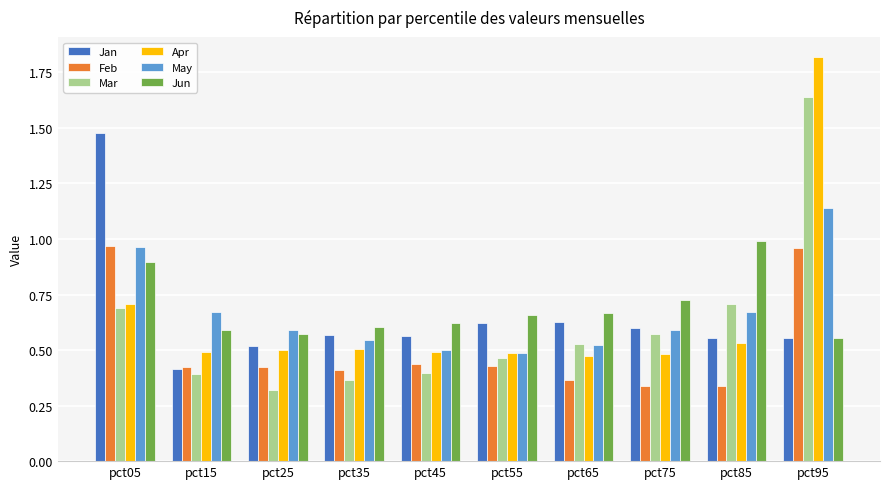

What is the sum of all Apr values?

6.5